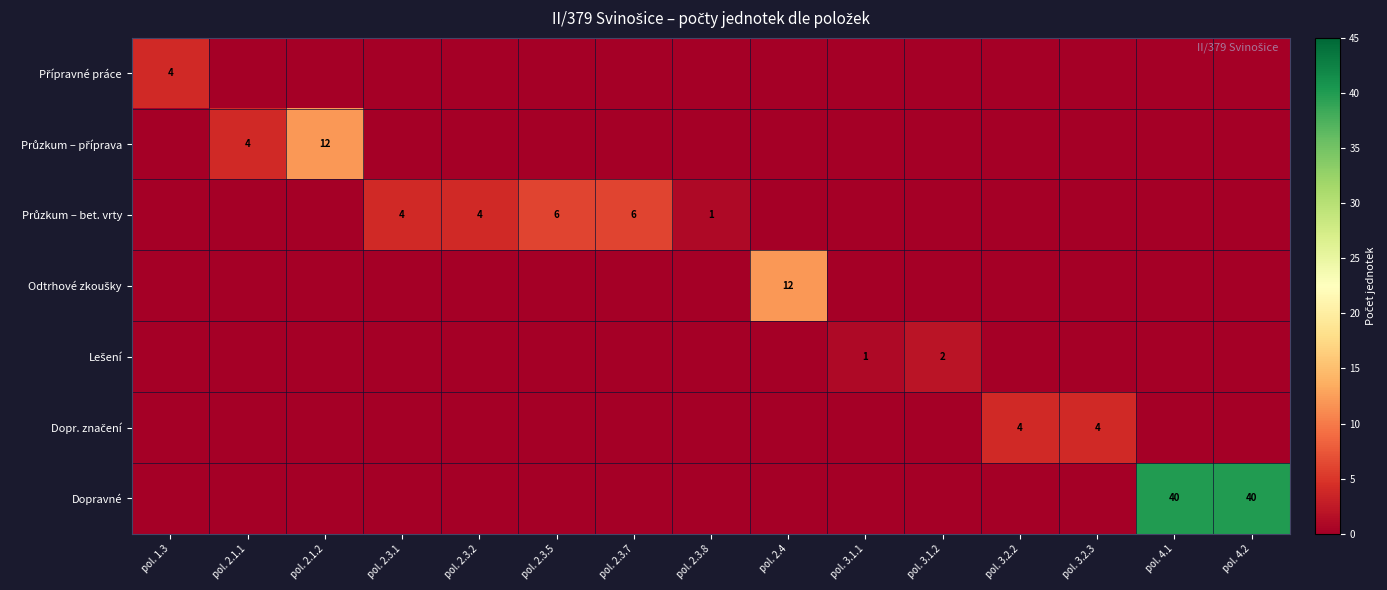

Rank the categories by Odtrhové zkoušky value from lowest to highest.

pol. 1.3, pol. 2.1.1, pol. 2.1.2, pol. 2.3.1, pol. 2.3.2, pol. 2.3.5, pol. 2.3.7, pol. 2.3.8, pol. 3.1.1, pol. 3.1.2, pol. 3.2.2, pol. 3.2.3, pol. 4.1, pol. 4.2, pol. 2.4